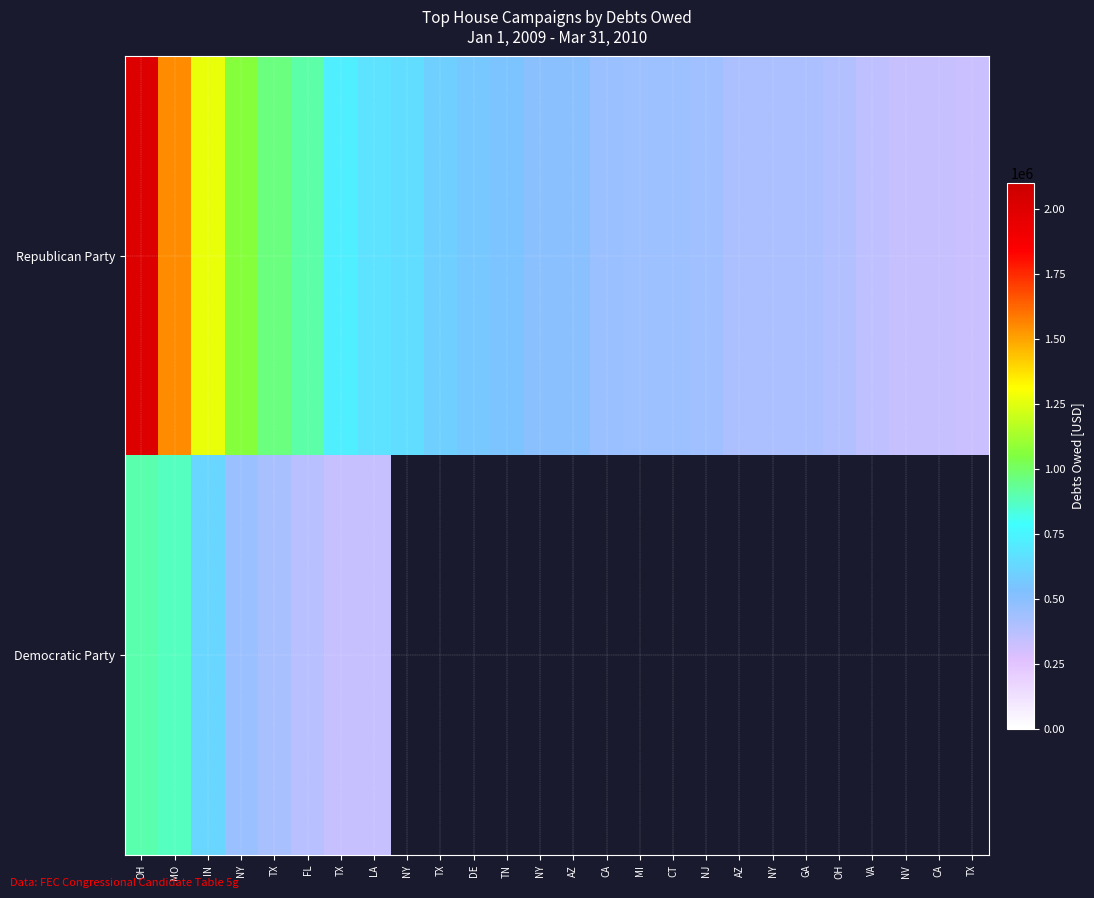

How many values in the Republican Party series exceed 500000?

12